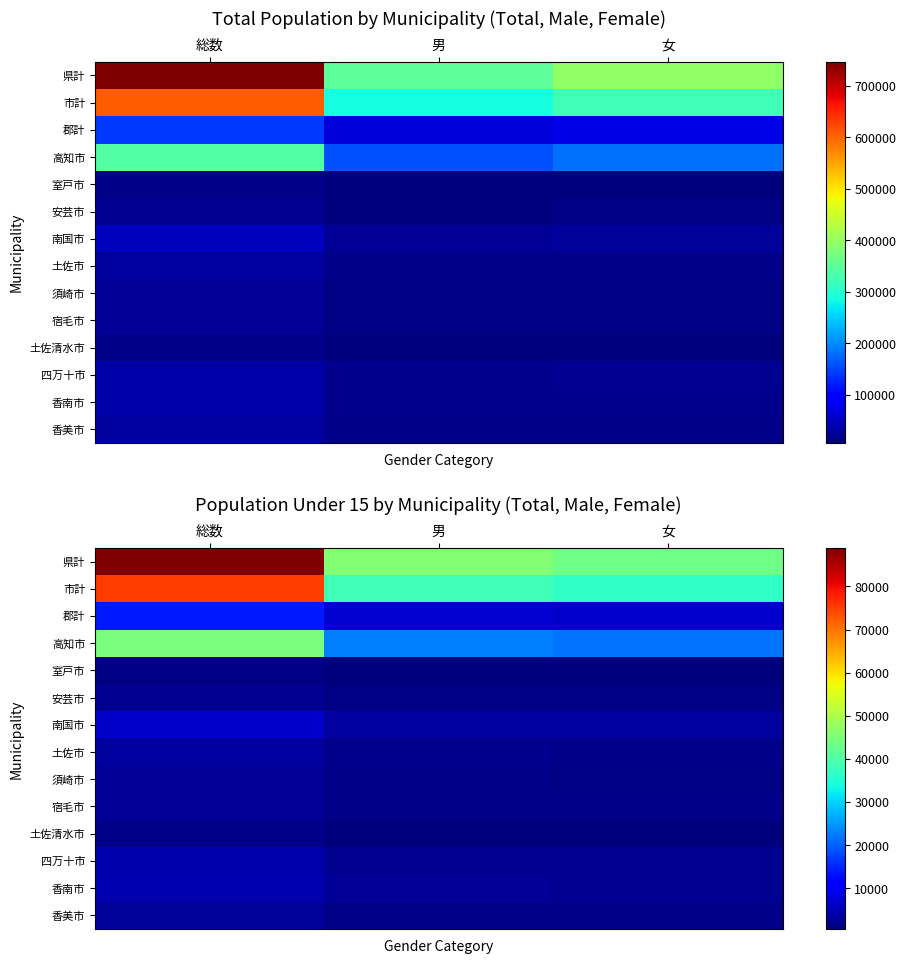

What is the difference between the maximum and minimum values in the 宿毛市 series?

1322